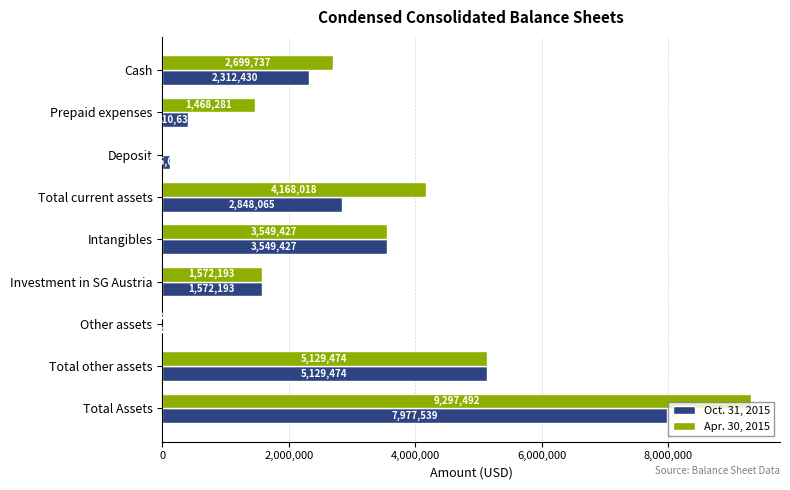

What is the maximum value for Oct. 31, 2015?

7977539